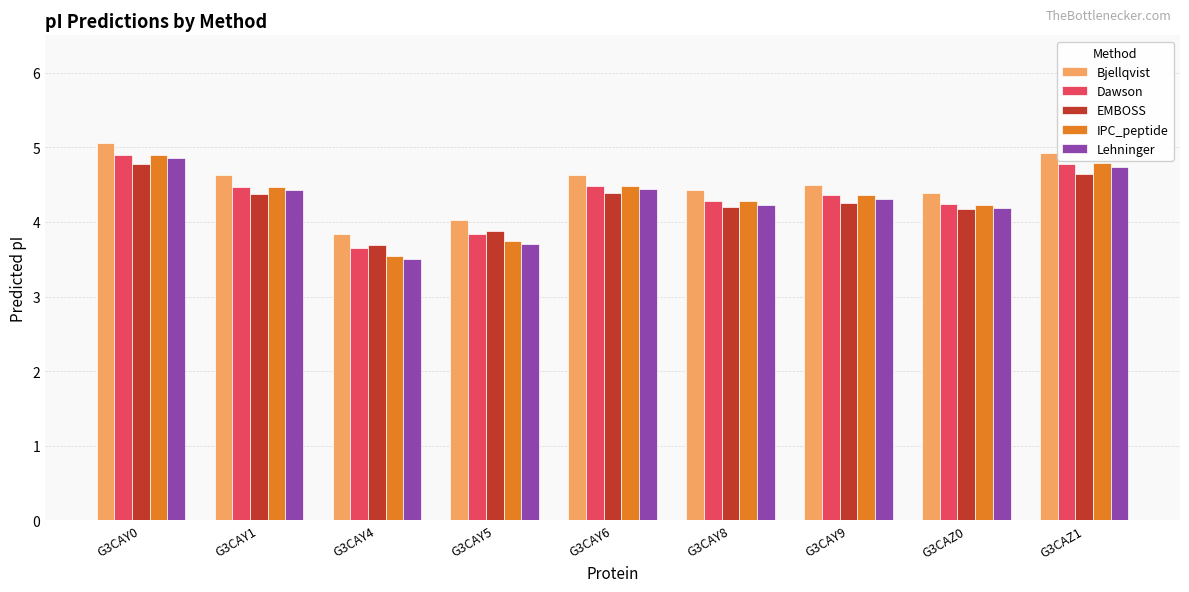

How many categories are shown in the chart?

9